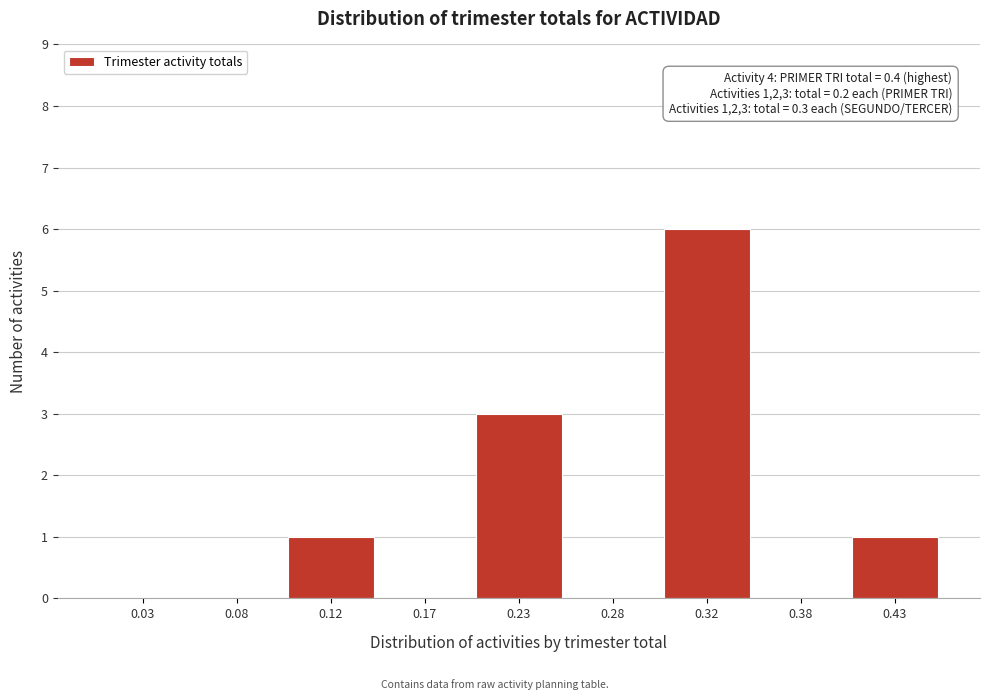

Reading right to left, extract all data points from this chart.

0.43=1	0.38=0	0.32=6	0.28=0	0.23=3	0.17=0	0.12=1	0.08=0	0.03=0